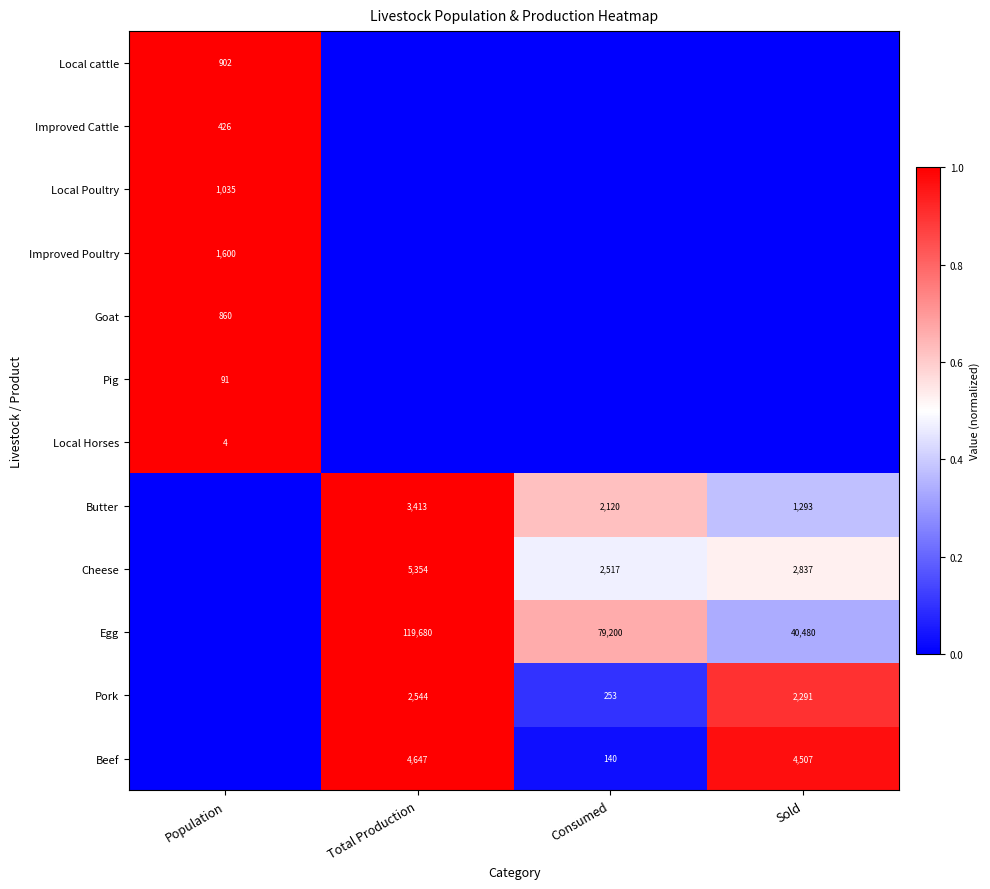

How many categories are shown in the chart?

4